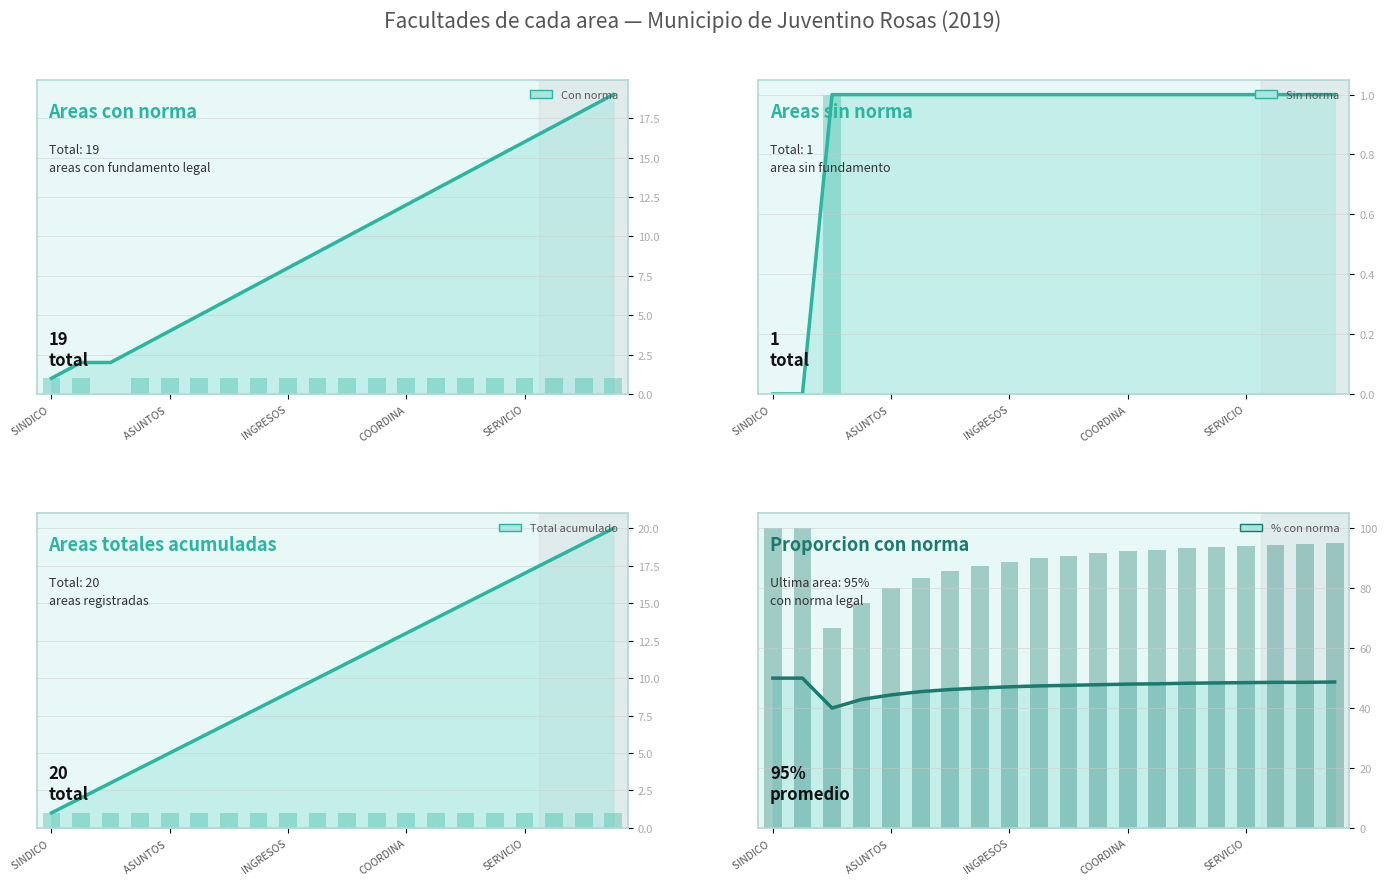

Which has a higher value, ECOLOGIA or OFICIALÍA MAYOR?

ECOLOGIA